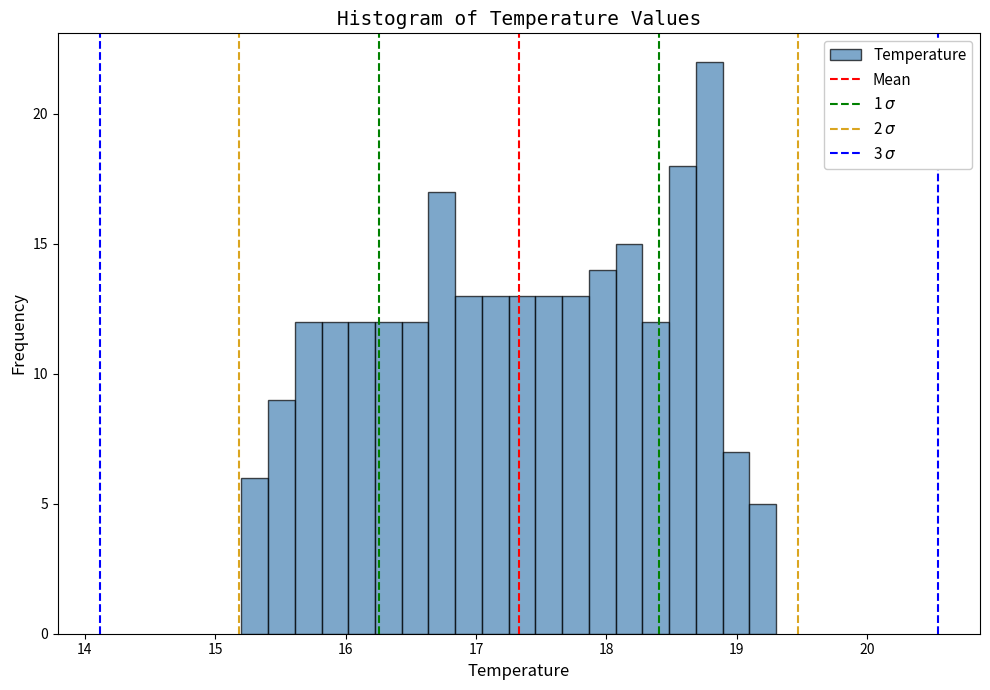

Read against the x-axis, roughly where is the centre of the tallest bar?

18.8